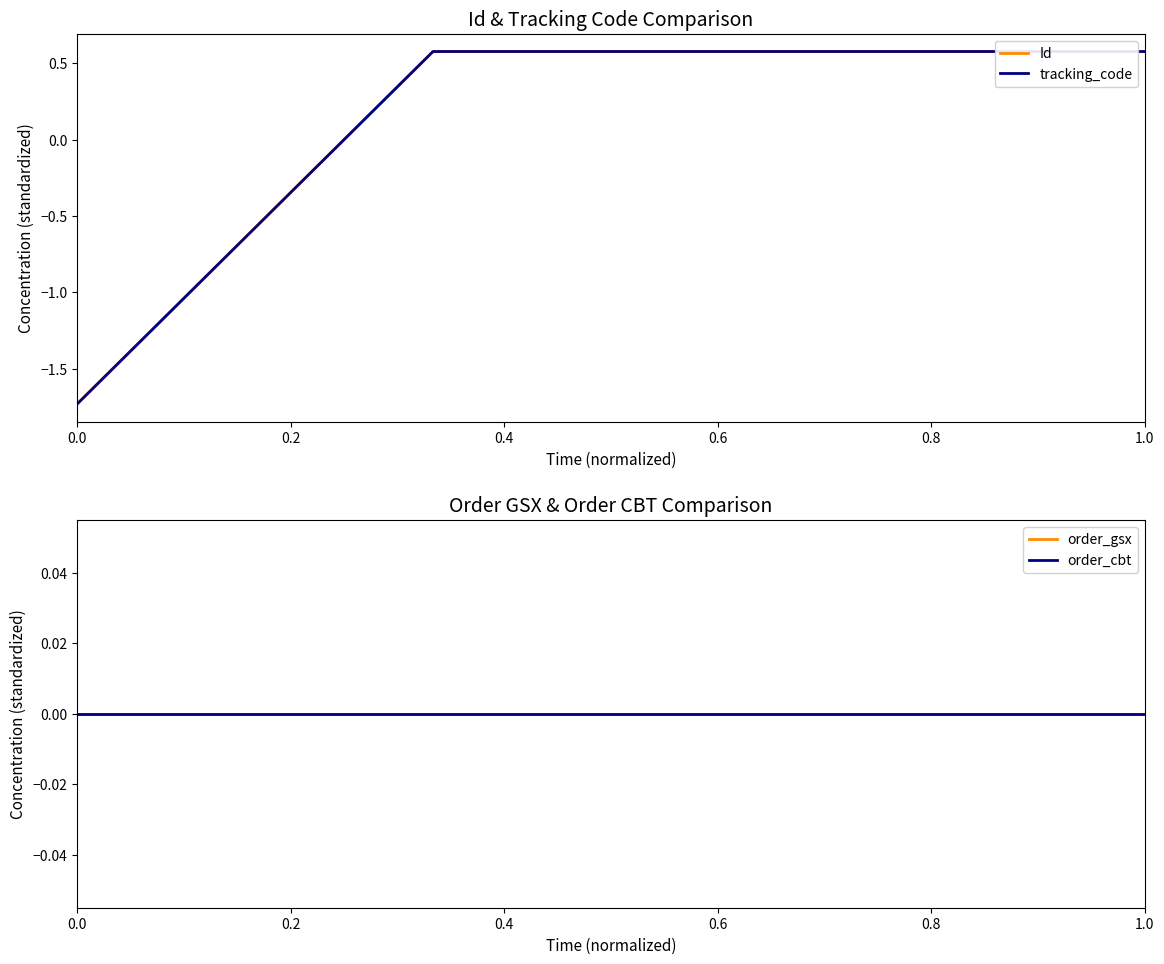

True or false: tracking_code has a value of 0.3 at 1.0.

False